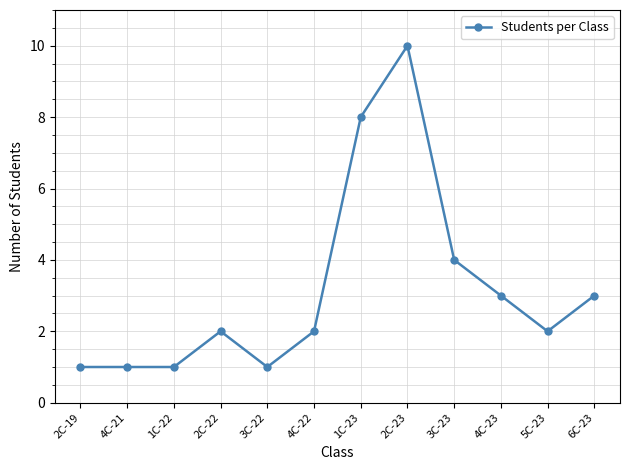

Reading left to right, transcribe all the data shown in this chart.

1	1	1	2	1	2	8	10	4	3	2	3